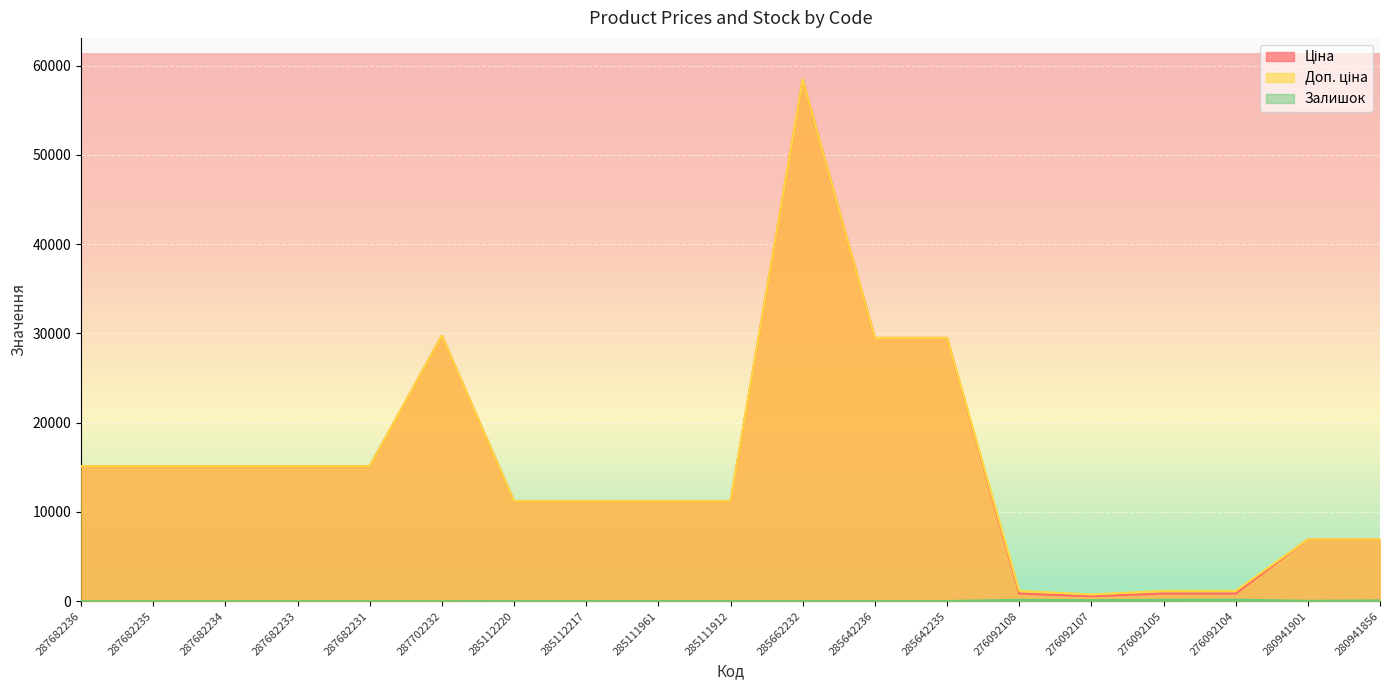

What is the difference between the maximum and minimum values in the Доп. ціна series?

57679.5